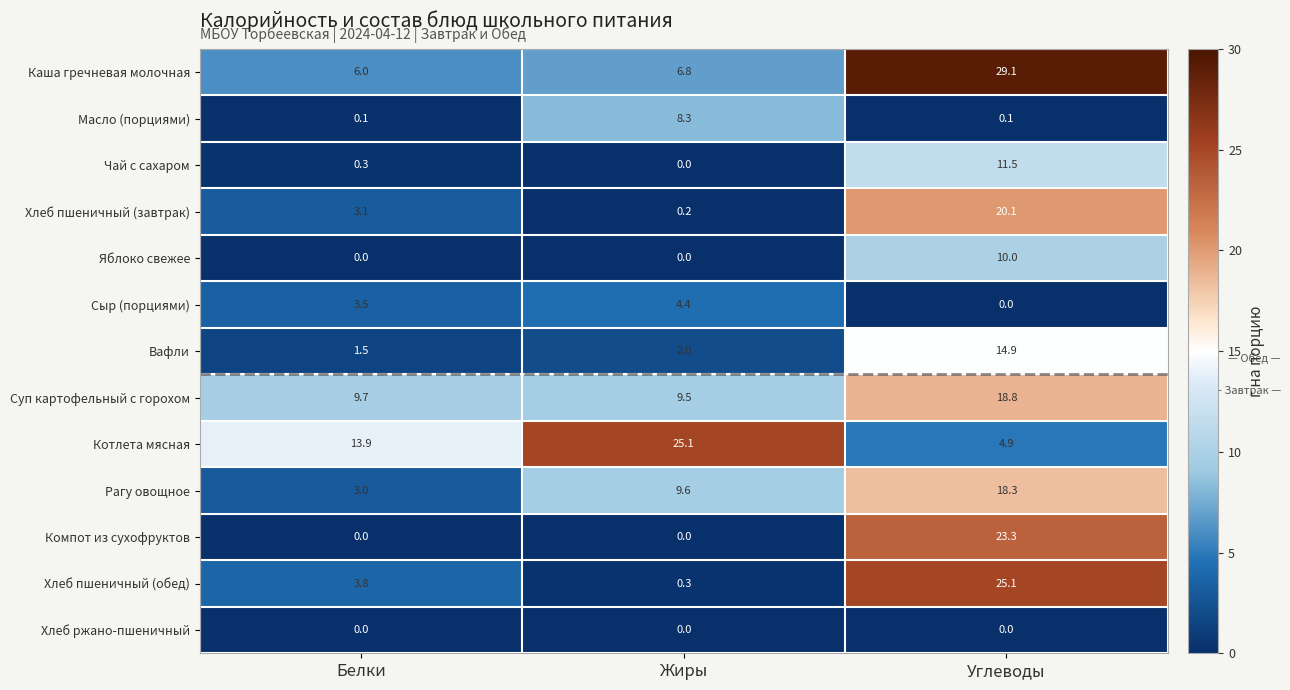

What value does the Суп картофельный с горохом series have at Белки?

9.7